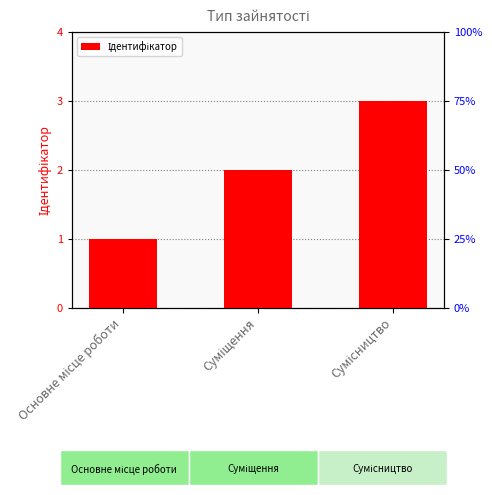

Which label corresponds to the smallest value in the chart?

Основне місце роботи